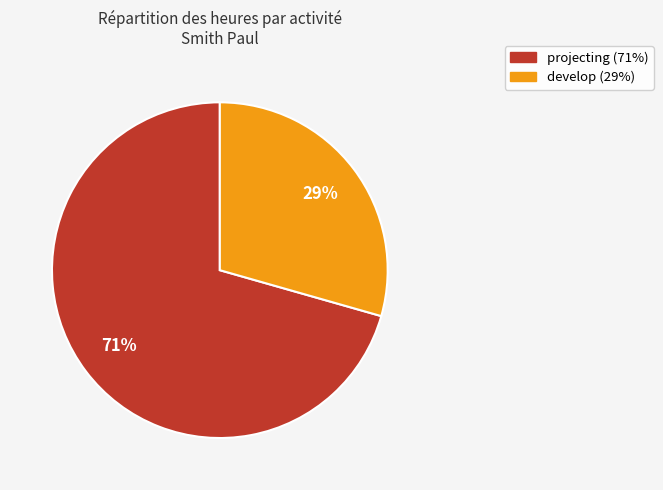

To the nearest percent, what is the average slice percentage?

50%